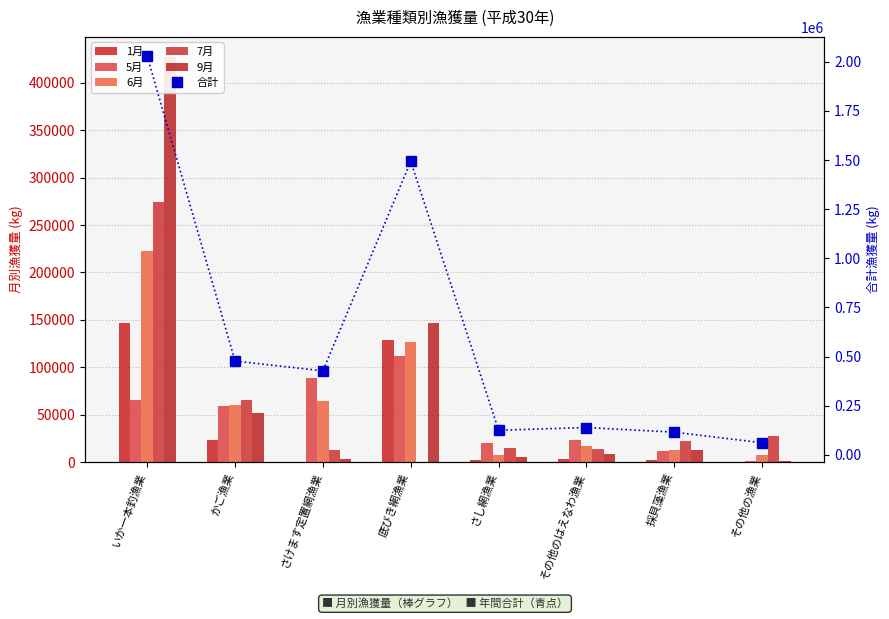

What is the label of the 5th bar from the right?

底びき網漁業